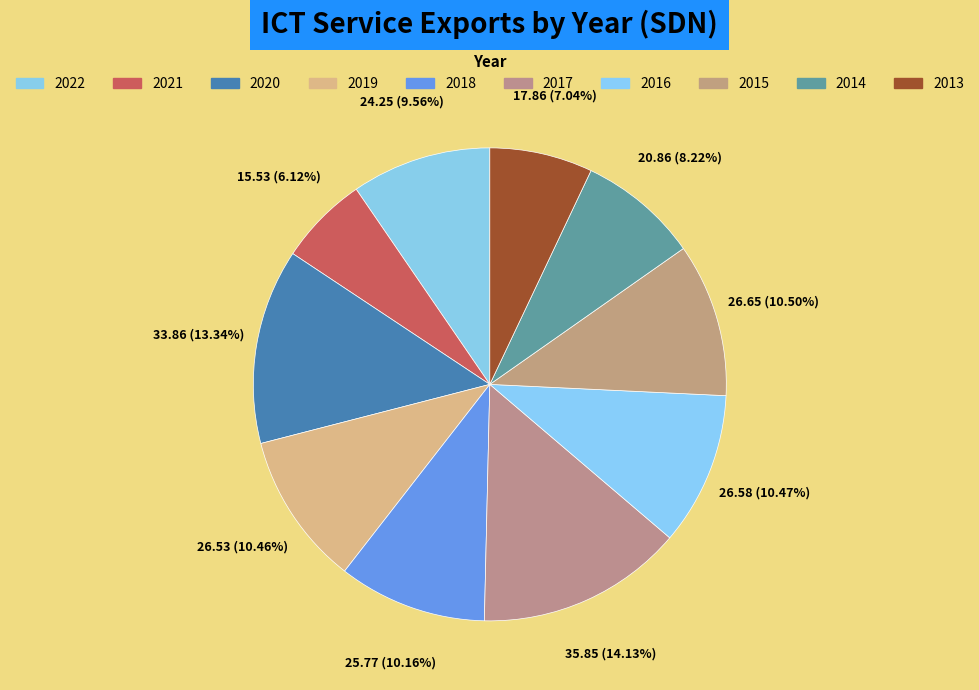

To the nearest percent, what is the average slice percentage?

10%